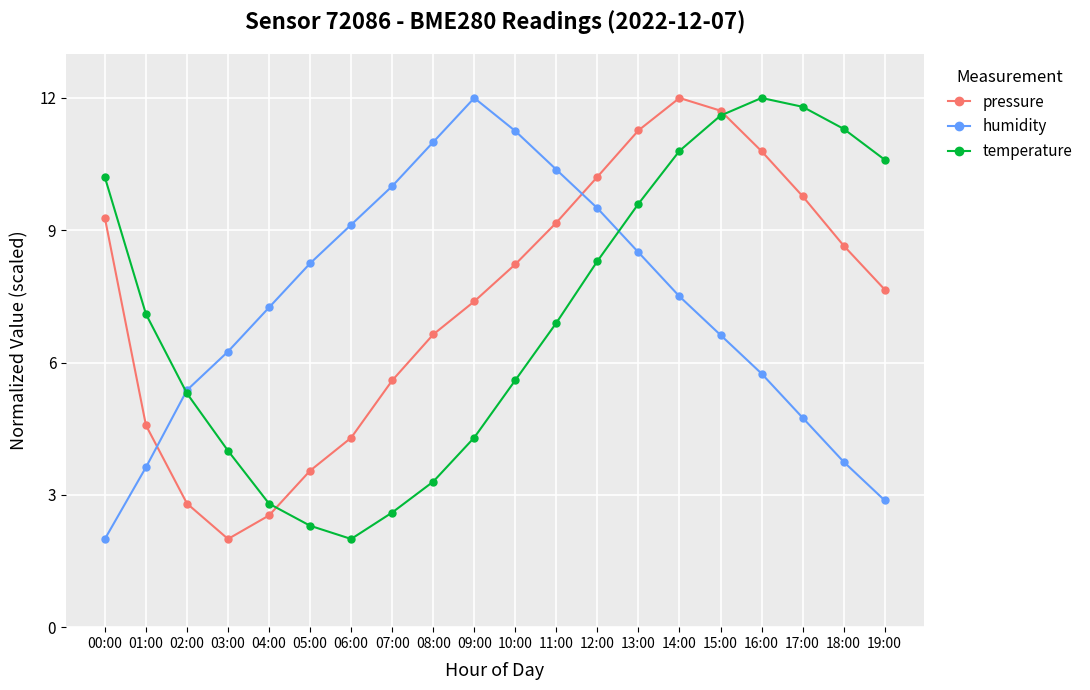

How many categories are shown in the chart?

20